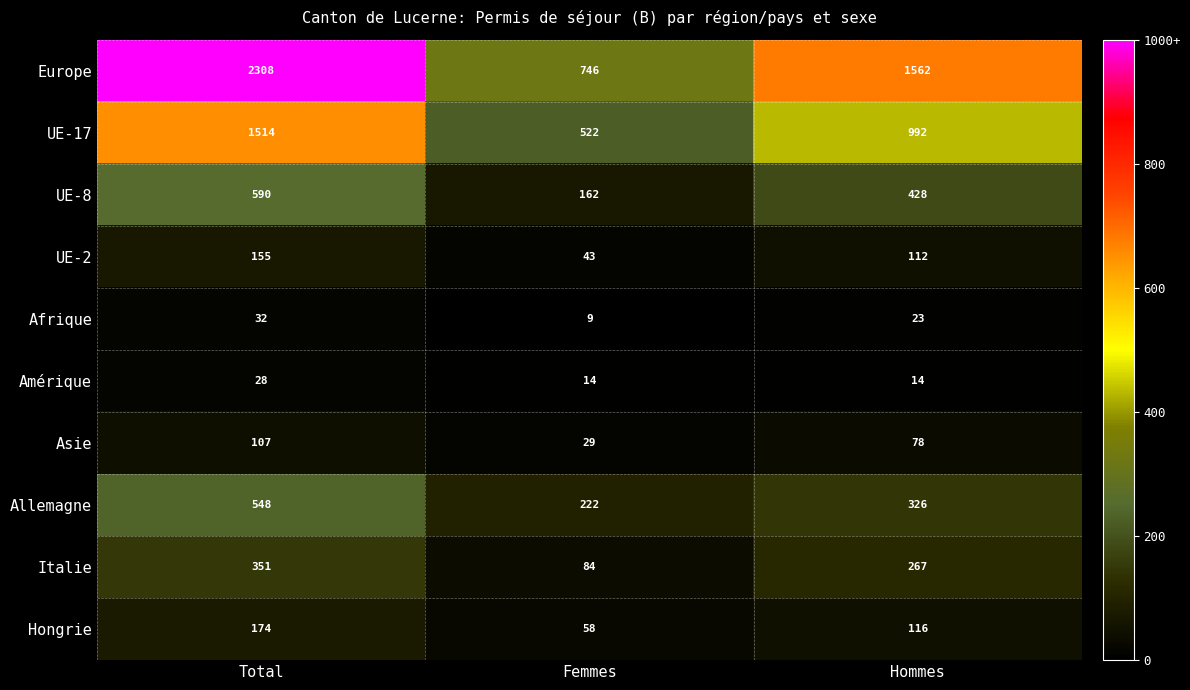

True or false: Afrique has a value of 9 at Femmes.

True